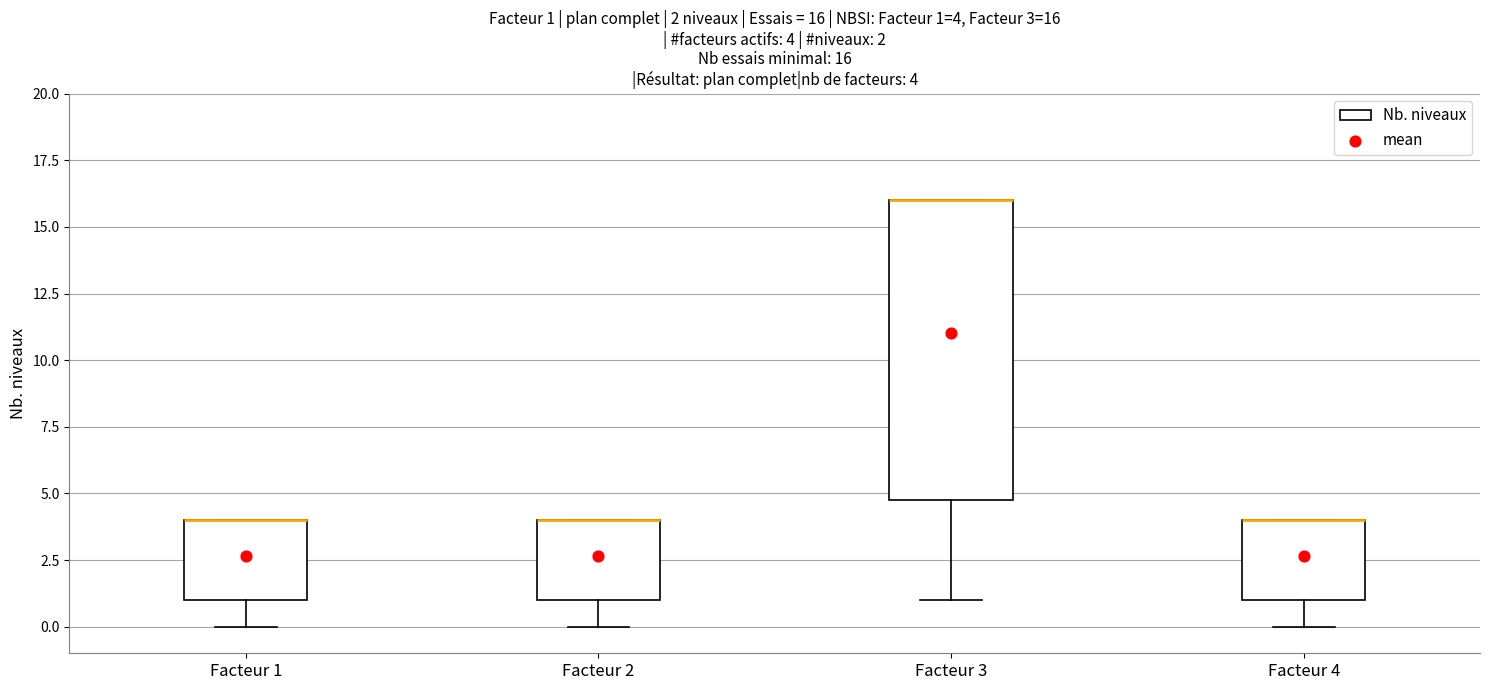

Which box is the tallest, from its lower edge to its upper edge?

Facteur 3